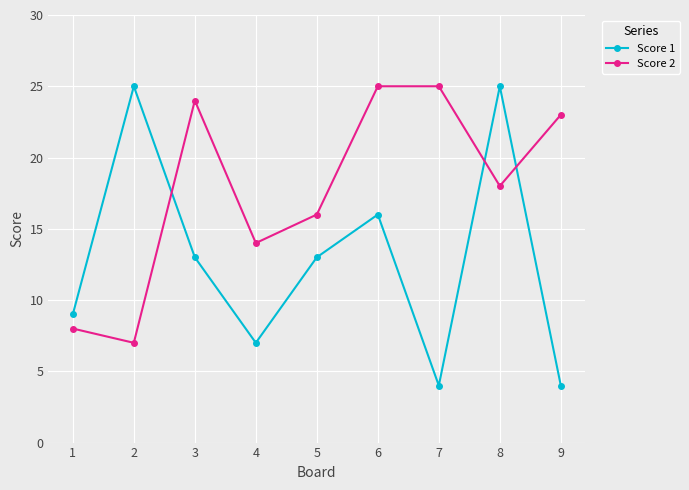

What is the difference between the maximum and minimum values in the Score 2 series?

18